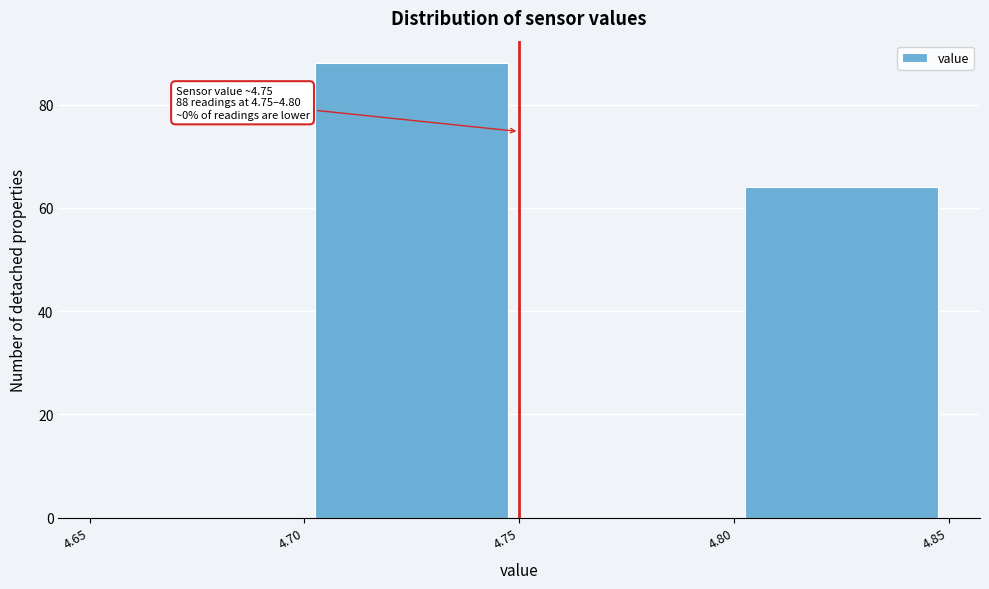

Which range on the x-axis has the tallest bar?

4.70 to 4.75